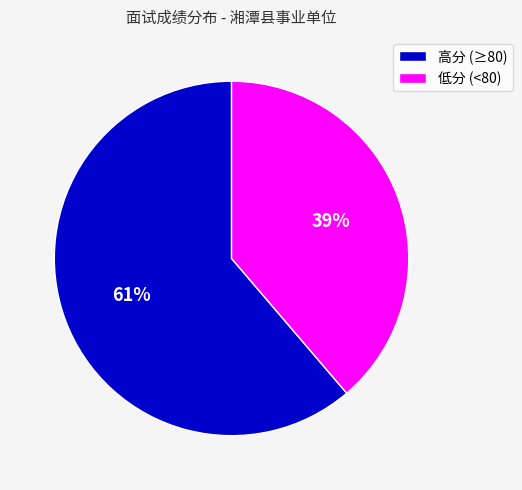

To the nearest percent, what is the combined percentage of 高分 (≥80) and 低分 (<80)?

100%